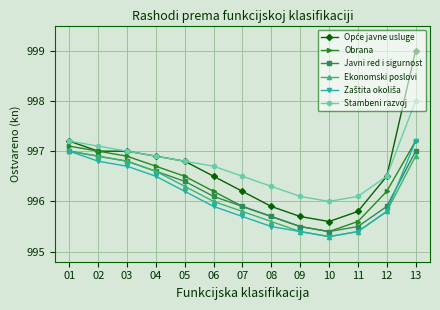

How many interior local valleys does the Javni red i sigurnost series have?

1